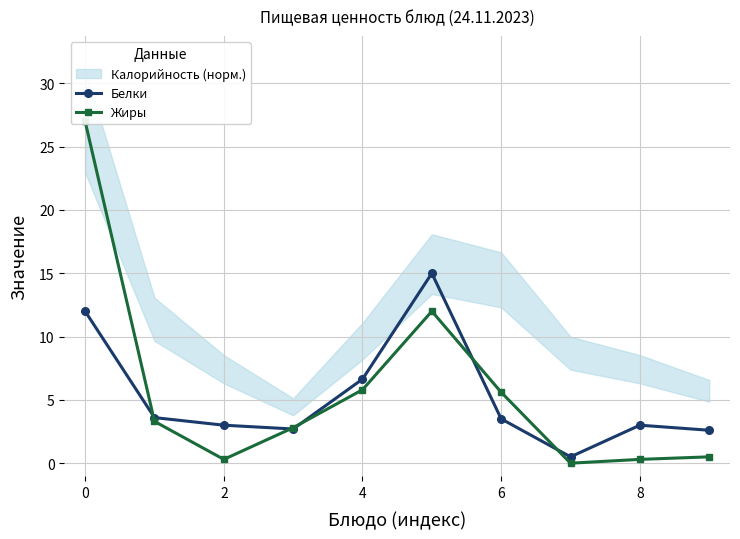

Does the chart have visible grid lines?

Yes